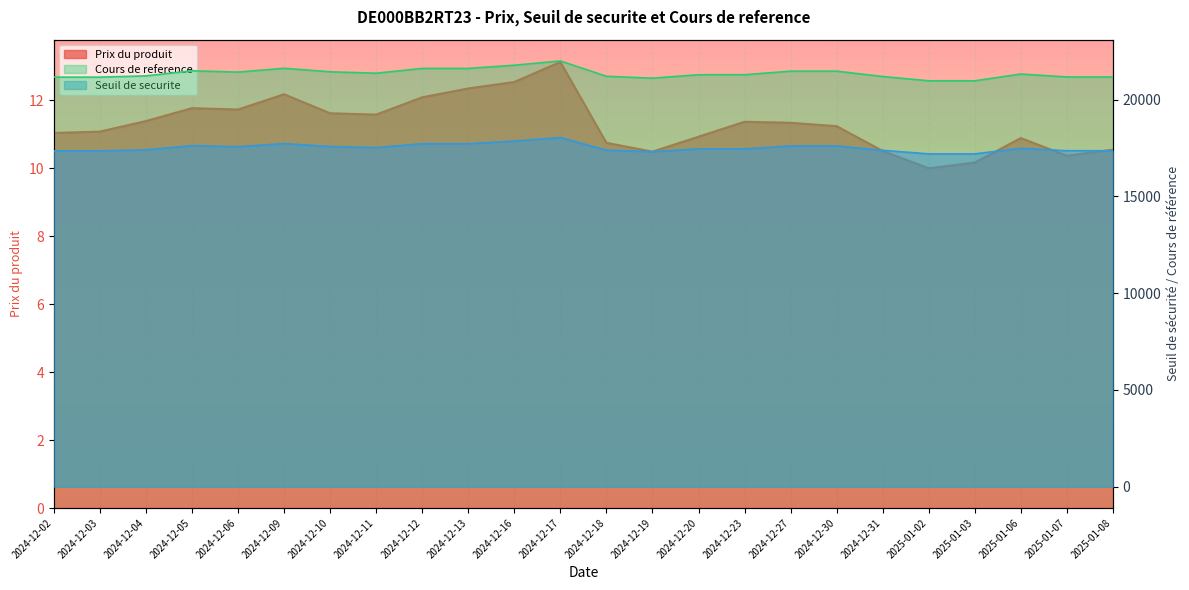

What is the sum of the Prix du produit values at 2024-12-09 and 2024-12-06?

23.9